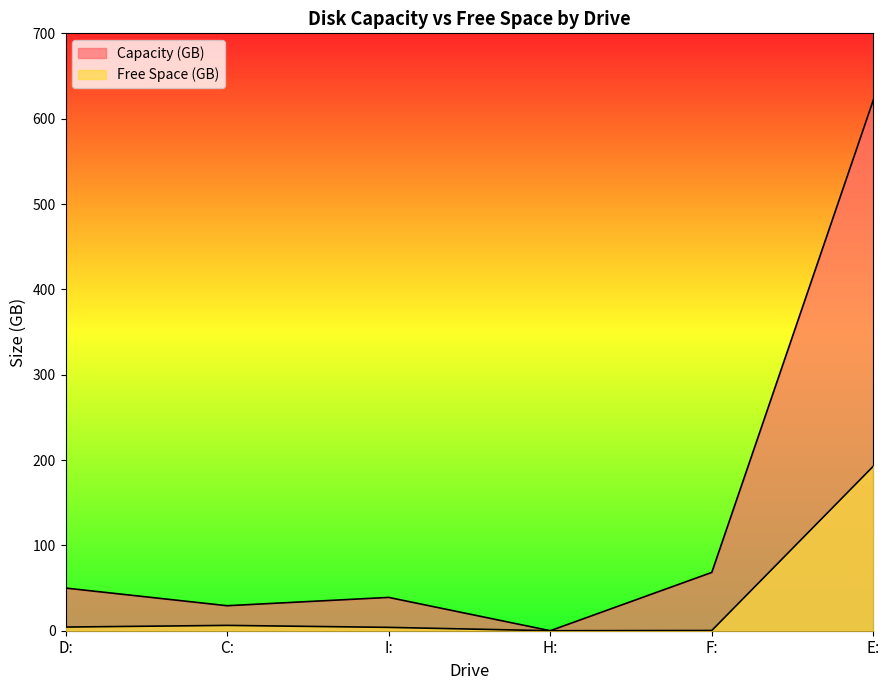

True or false: Free Space (GB) and Capacity (GB) cross at least once.

False